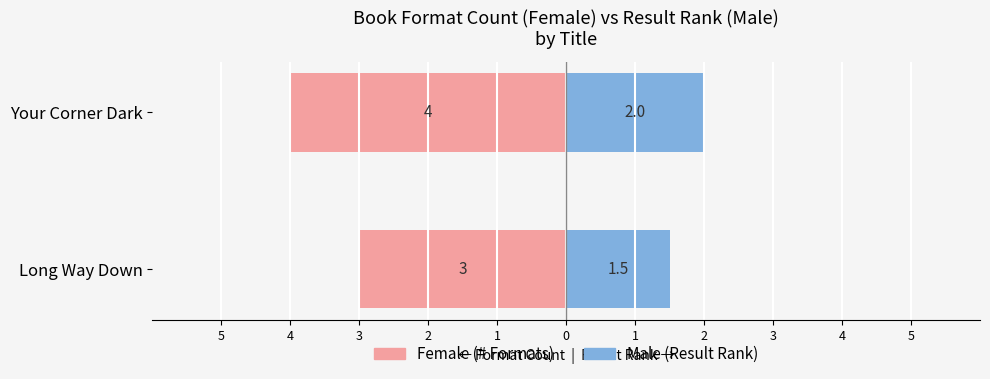

Is the value of Female at Your Corner Dark greater than the value of Male at Long Way Down?

No